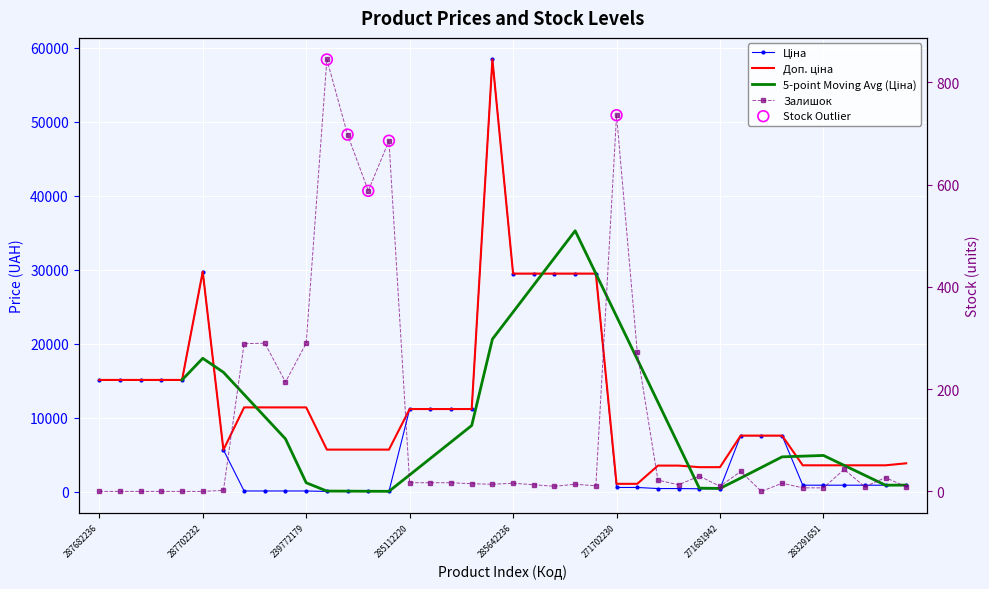

Which series has the largest total across all categories?

Доп. ціна